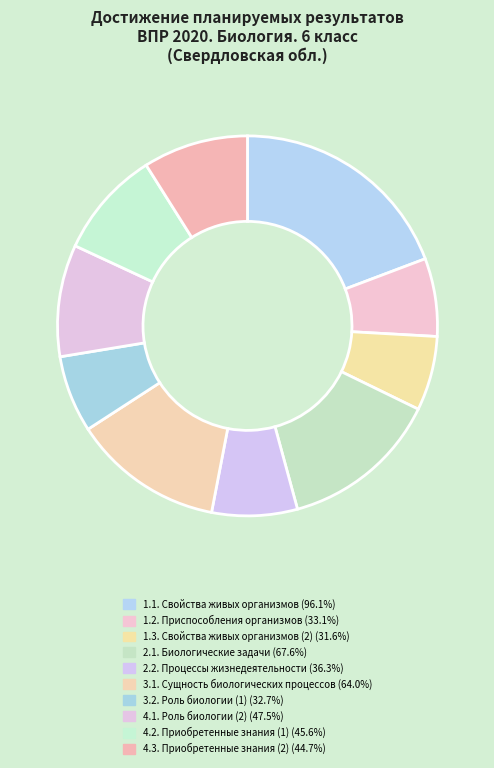

What percentage is the 4.1. Роль биологии (2) slice, to the nearest percent?

10%